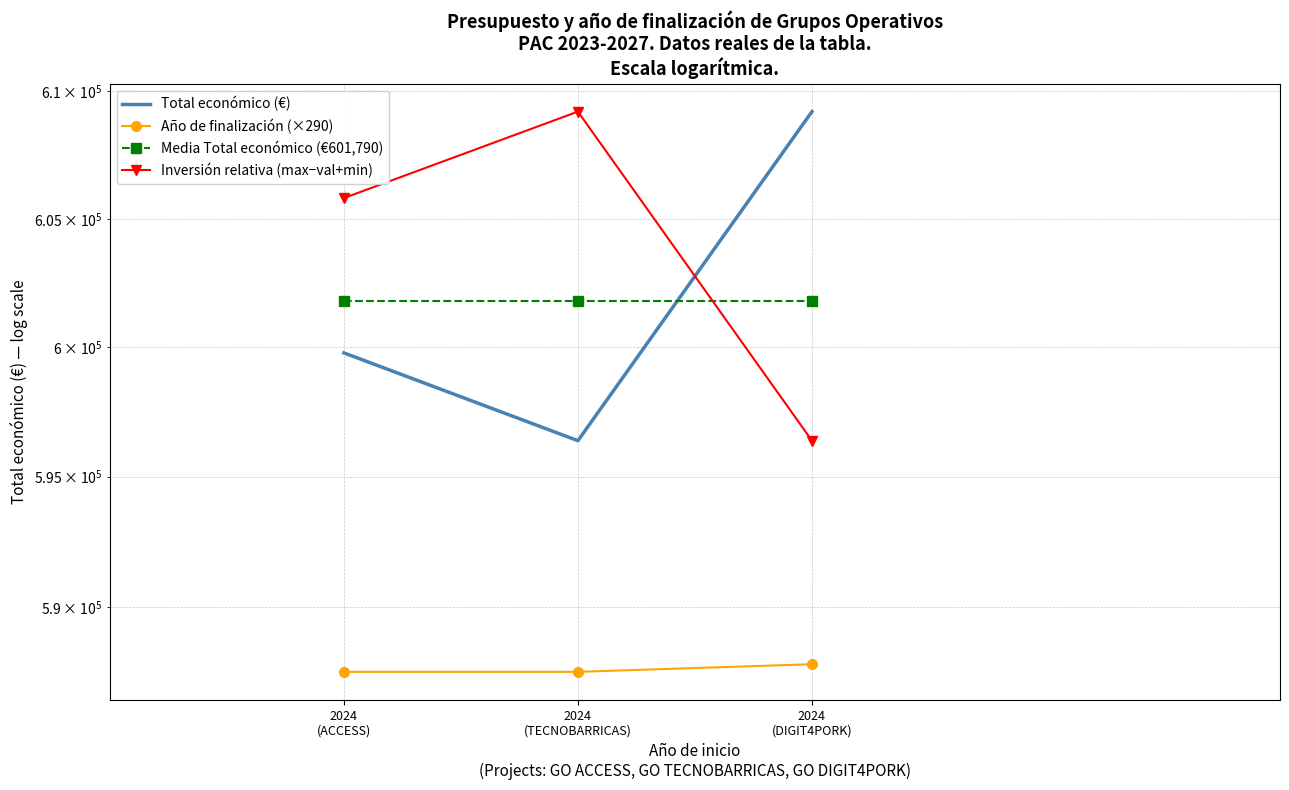

What position from the left is 2024
(ACCESS)?

1